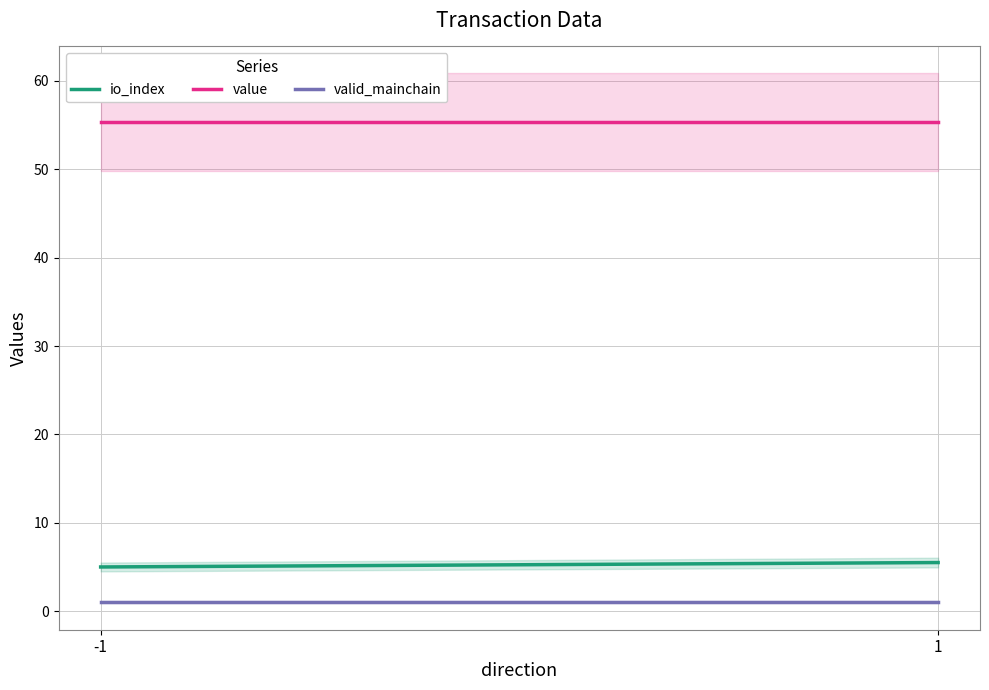

What is the total value across all series at 1?

61.9